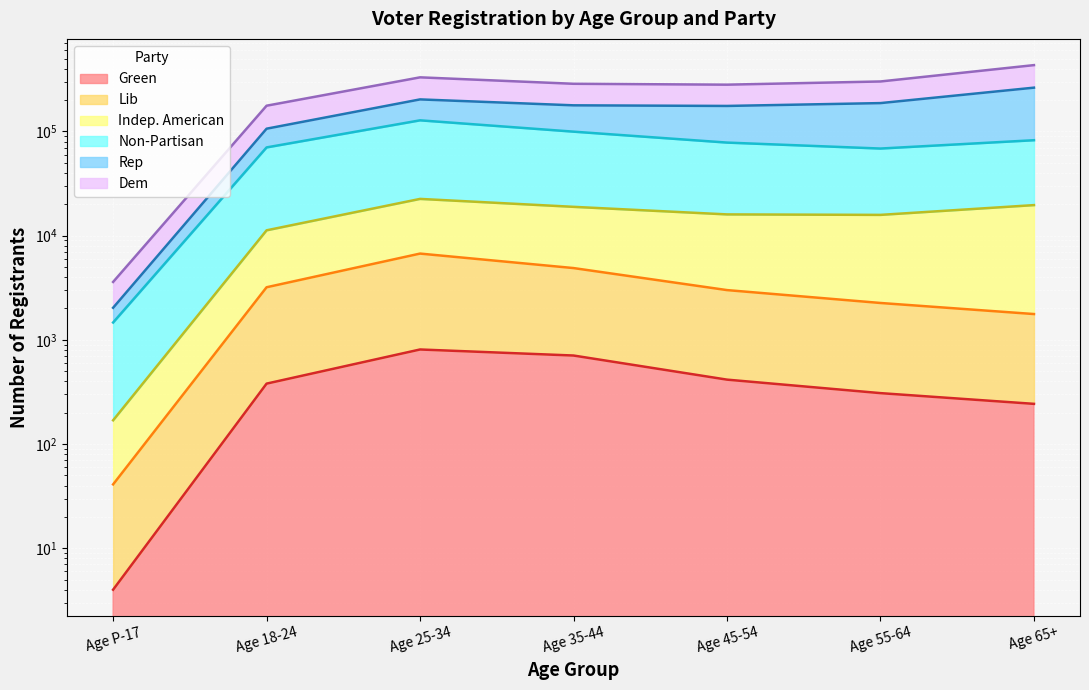

True or false: Indep. American and Dem cross at least once.

False